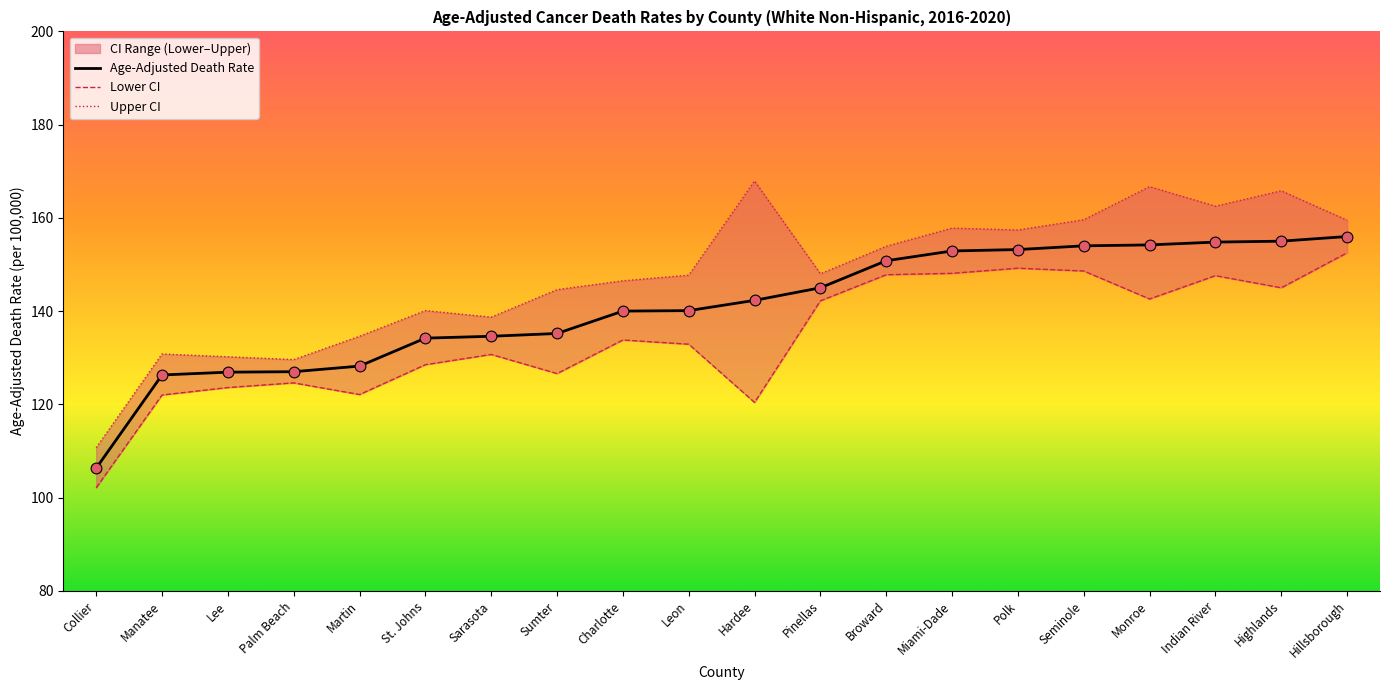

Which series has the largest total across all categories?

Upper CI